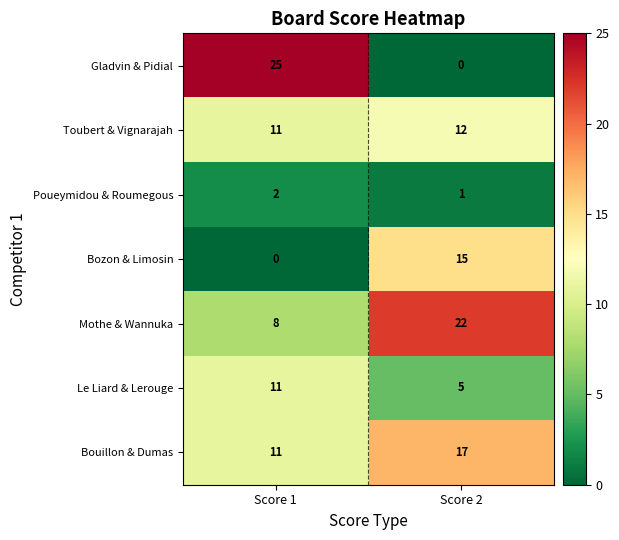

Which series has the largest range (max minus min)?

Gladvin & Pidial